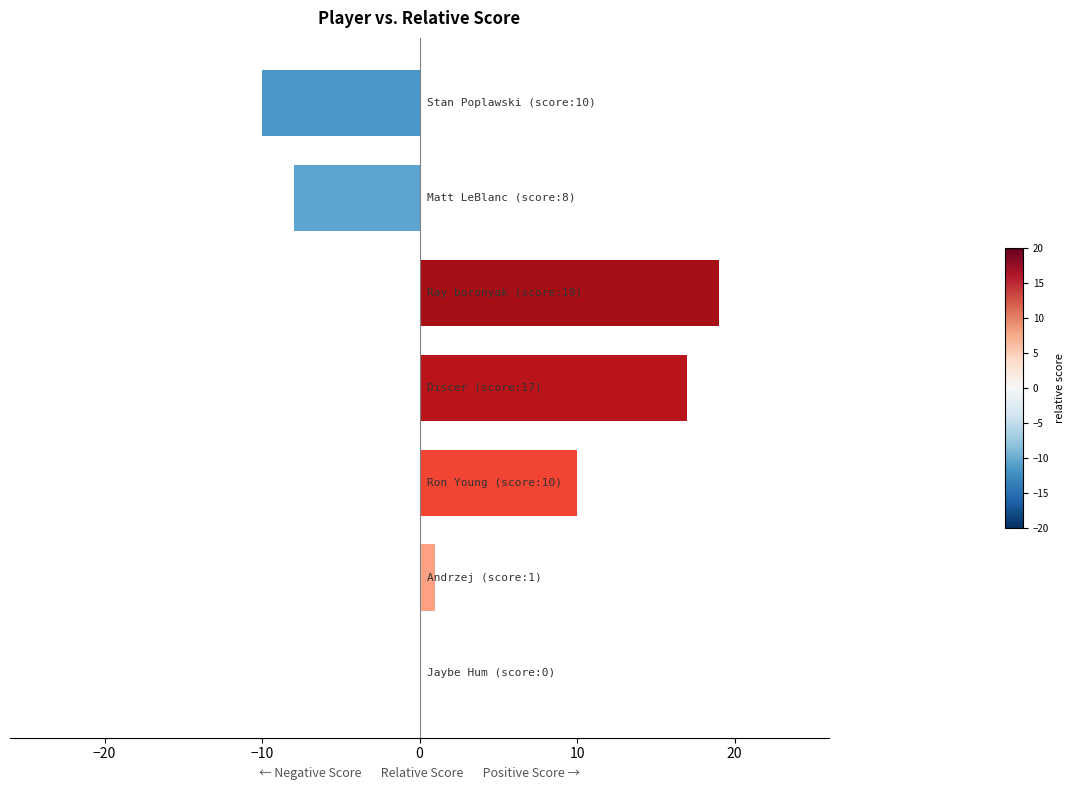

What is the maximum value shown in the chart?

19